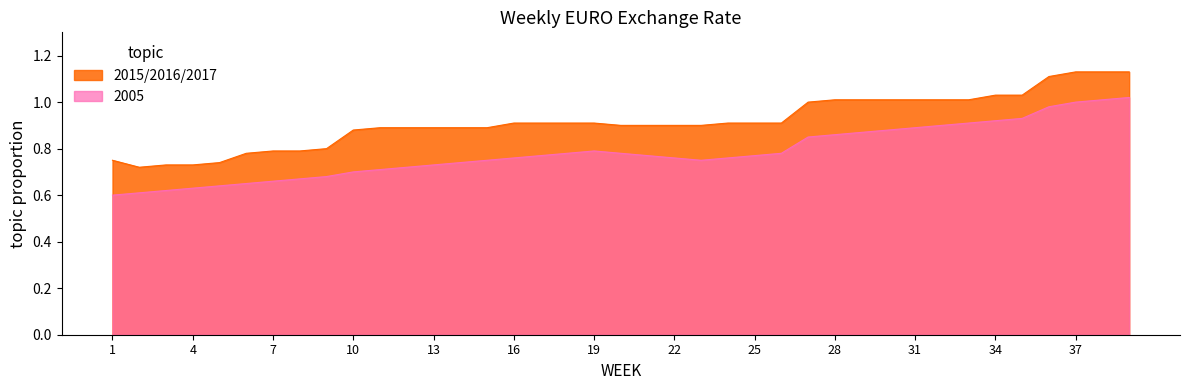

Which category has the highest value in the 2005 series?

39